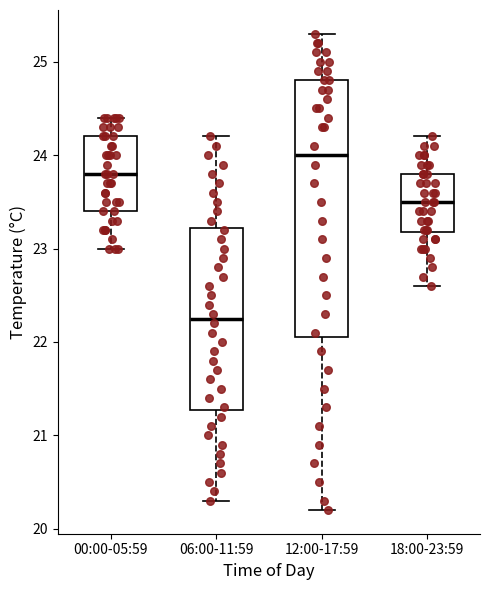

Comparing the boxes themselves (not the whiskers), which one is the tallest?

12:00-17:59